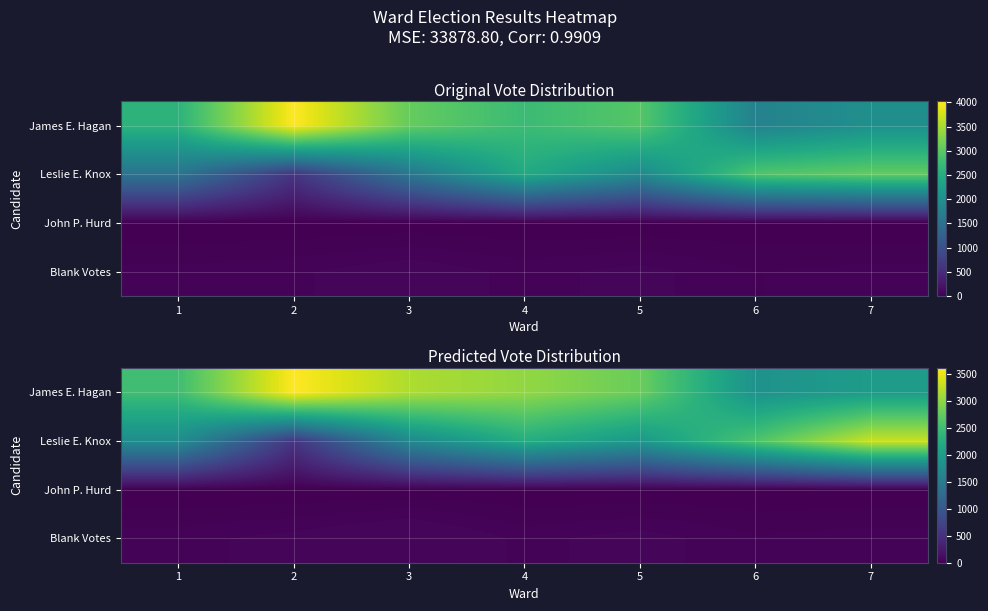

What is the difference between the second highest and minimum values in the Blank Votes series?

20.9